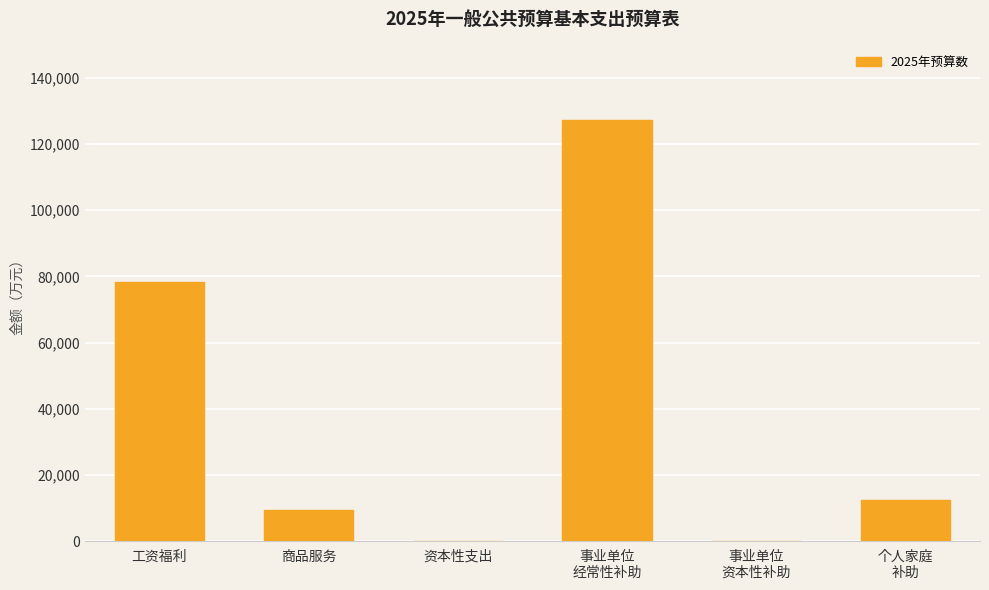

What is the sum of all values?

227749.6